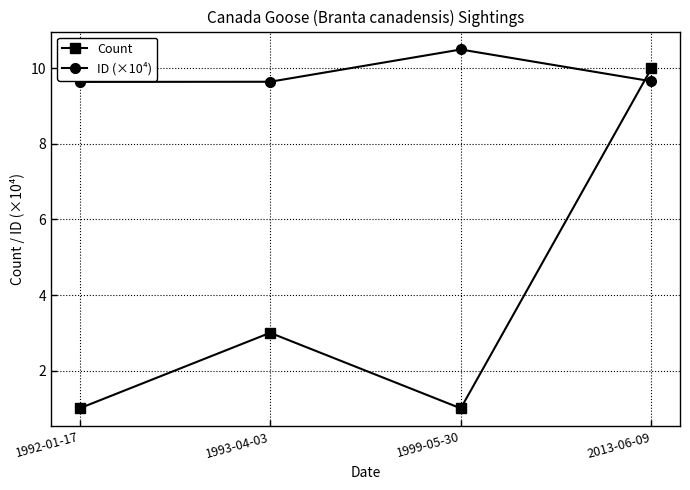

List the series in order of their peak value, highest first.

ID (×10⁴), Count